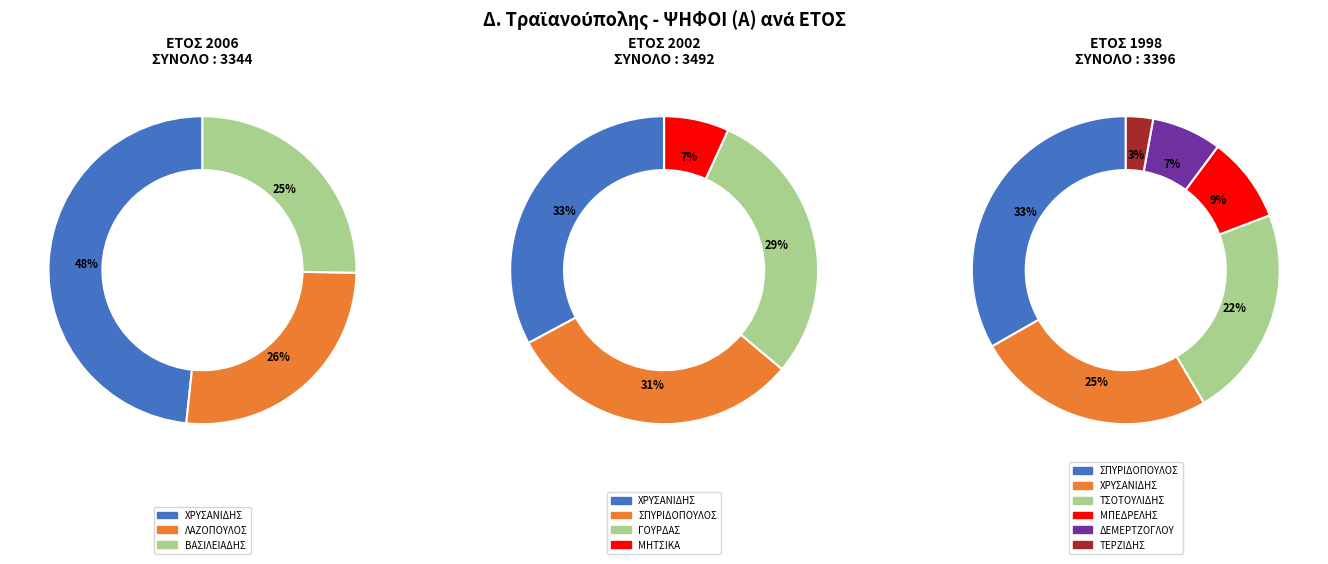

What is the change in value from ΒΑΣΙΛΕΙΑΔΗΣ 2006 to ΧΡΥΣΑΝΙΔΗΣ 2002?

+302